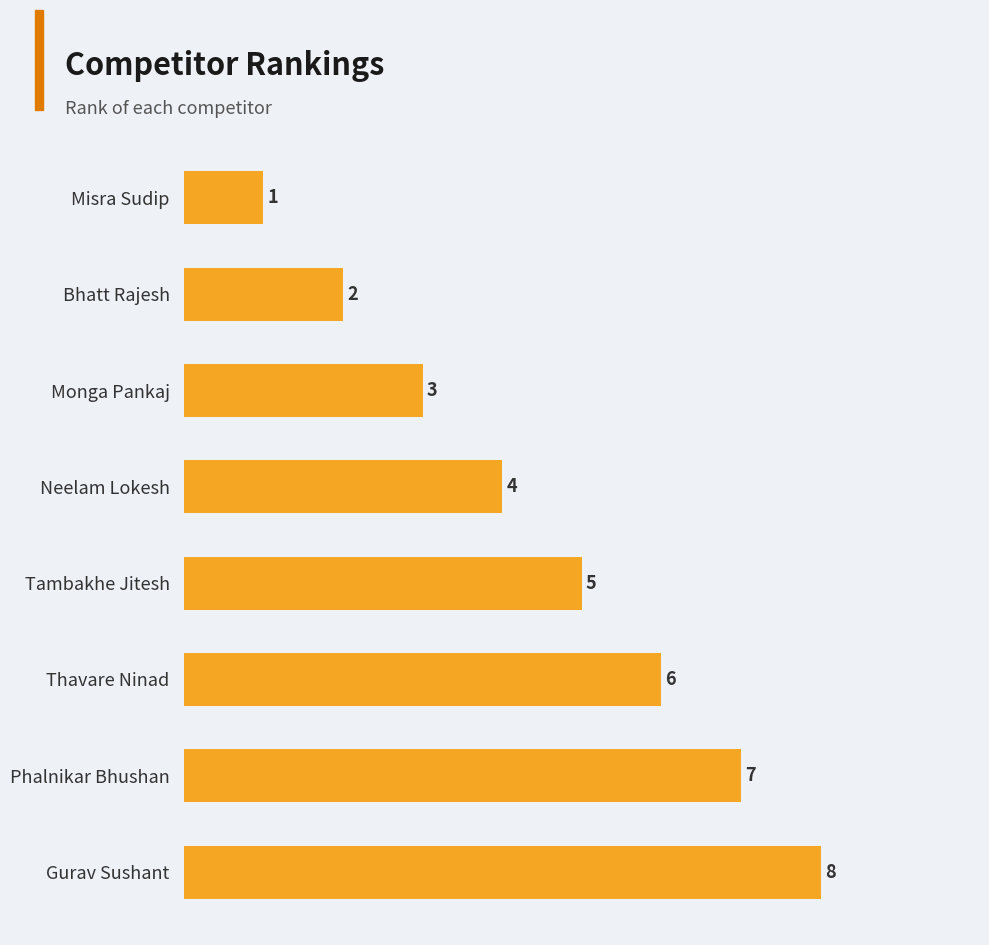

Where is the data nearest to the value 4?

Neelam Lokesh